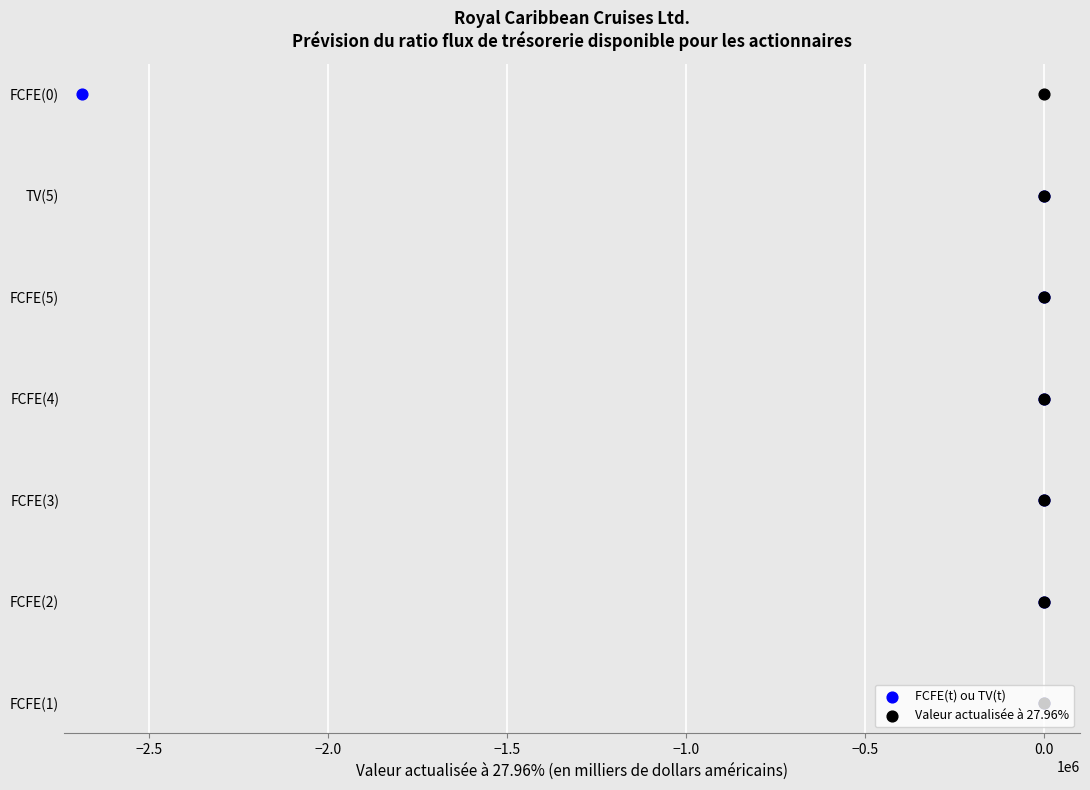

Which series reaches the minimum Y coordinate?

FCFE(t) ou TV(t)